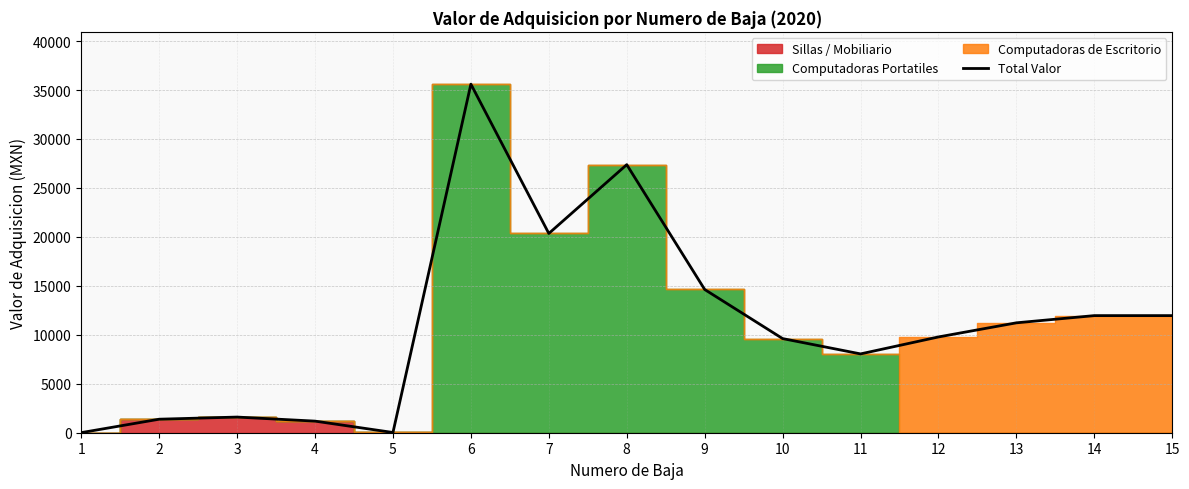

Reading left to right, extract all data points from this chart.

1=9.0	2=1380.7	3=1598.7	4=1184.8	5=23.8	6=35600.0	7=20349.2	8=27375.8	9=14628.0	10=9614.0	11=8050.0	12=9781.5	13=11224.0	14=11960.0	15=11960.0